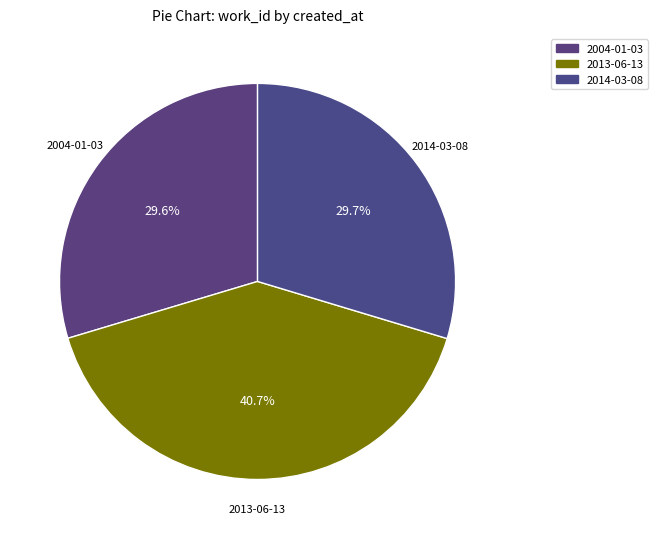

The 2004-01-03 slice represents 41% of the pie. True or false?

False